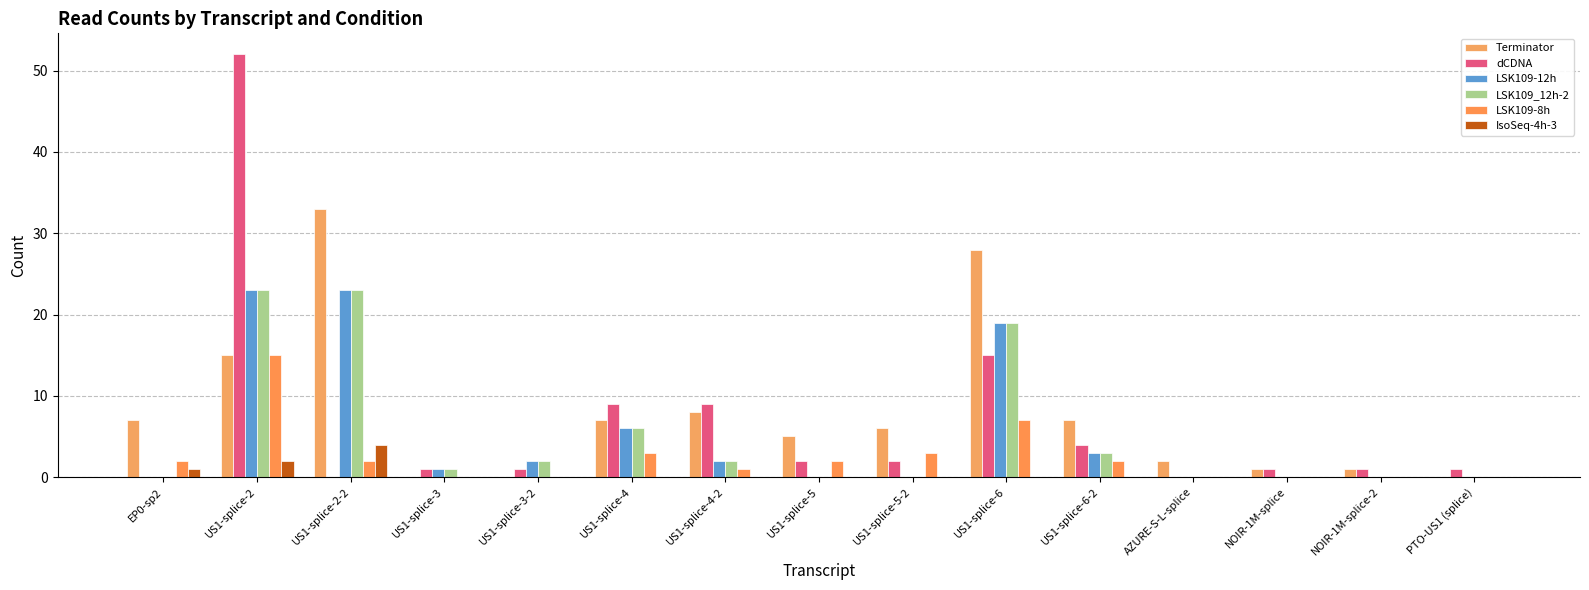

Reading left to right, extract all data points from this chart.

Terminator: 7	15	33	0	0	7	8	5	6	28	7	2	1	1	0
dCDNA: 0	52	0	1	1	9	9	2	2	15	4	0	1	1	1
LSK109-12h: 0	23	23	1	2	6	2	0	0	19	3	0	0	0	0
LSK109_12h-2: 0	23	23	1	2	6	2	0	0	19	3	0	0	0	0
LSK109-8h: 2	15	2	0	0	3	1	2	3	7	2	0	0	0	0
IsoSeq-4h-3: 1	2	4	0	0	0	0	0	0	0	0	0	0	0	0